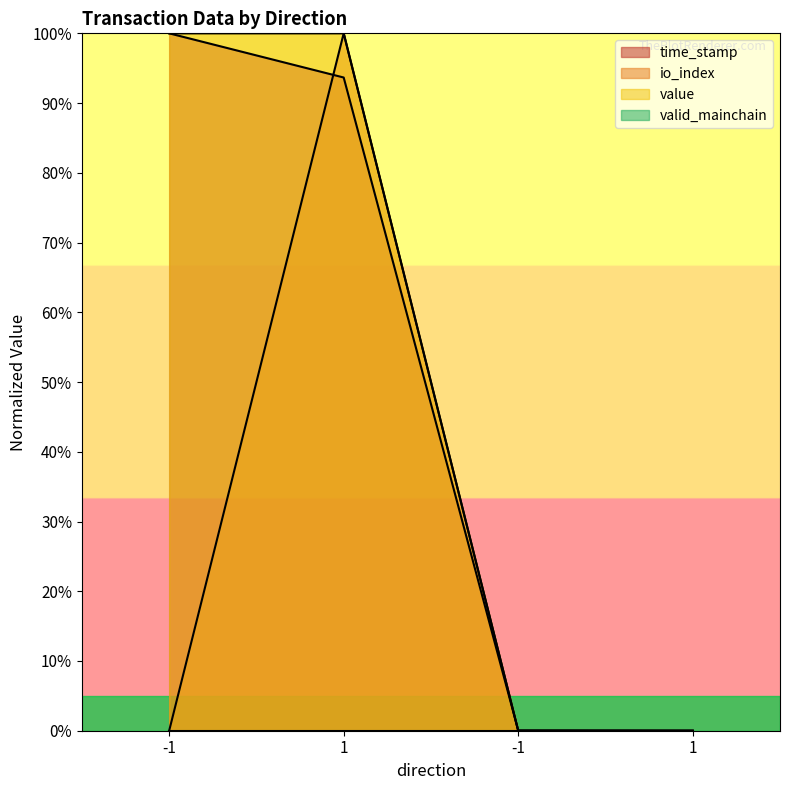

What is the highest value of the io_index series?

1.0